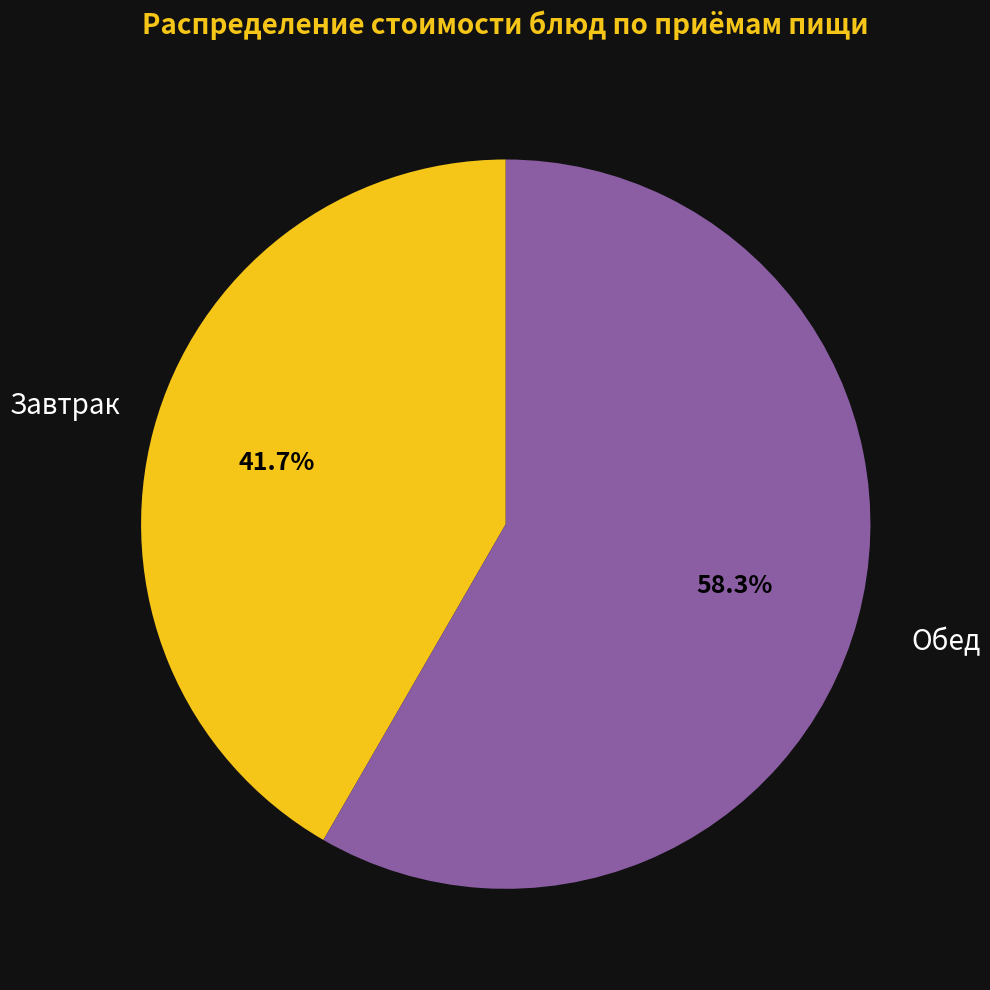

Is there any slice that represents more than half of the pie?

Yes